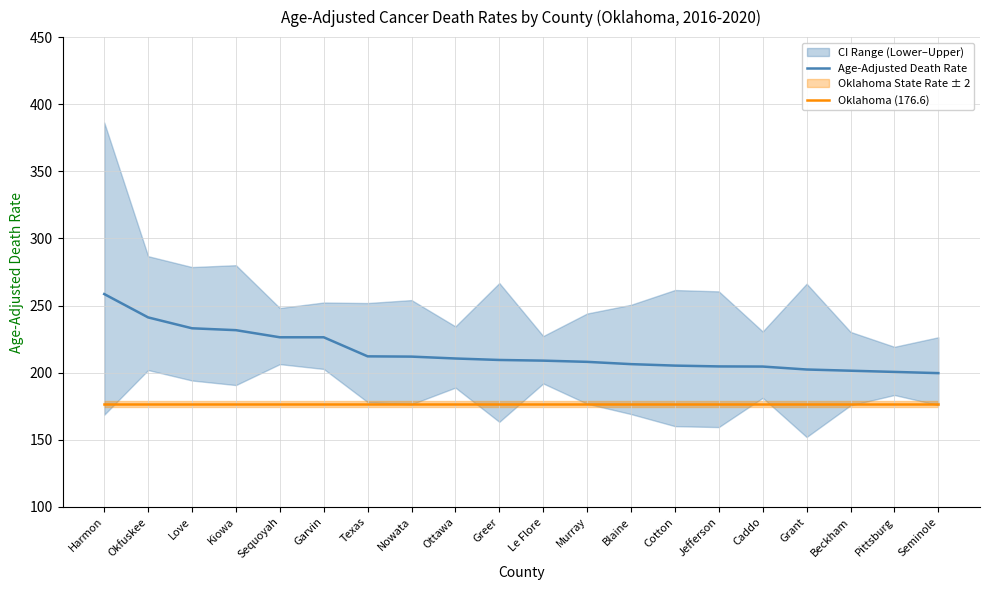

The Age-Adjusted Death Rate series shows 92.8 at Le Flore. True or false?

False